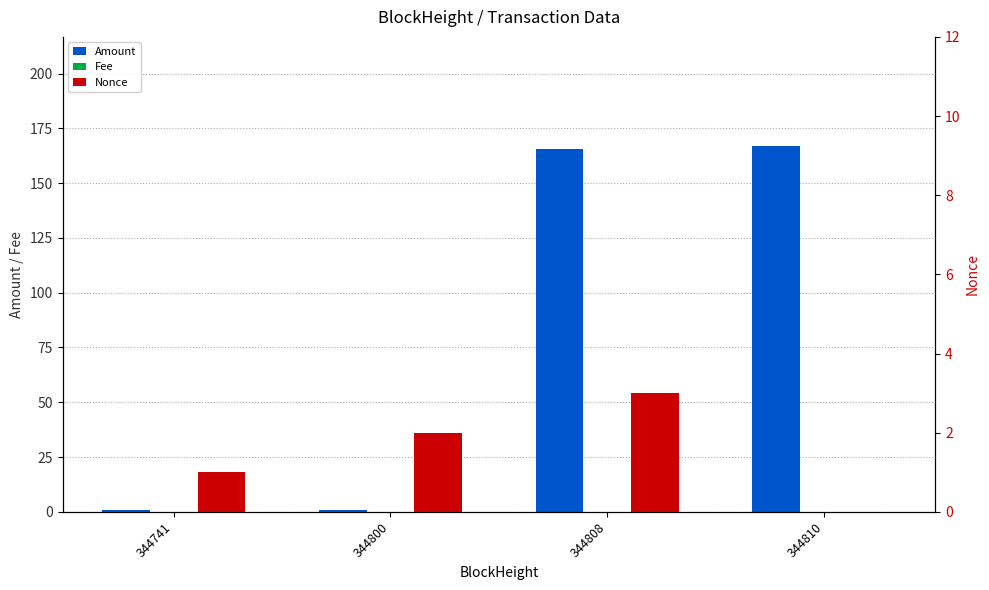

What is the sum of all Nonce values?

6.0